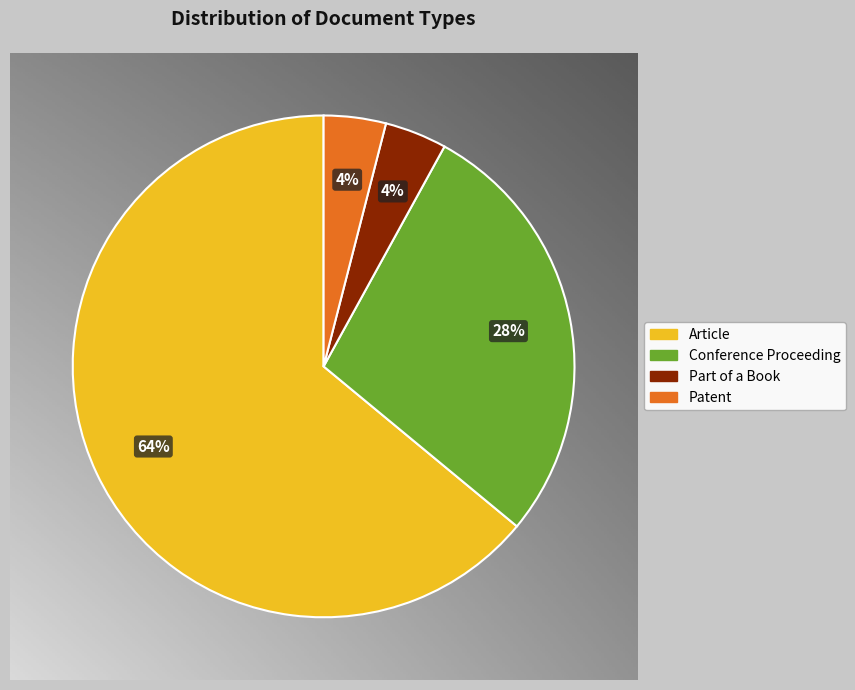

Rank the categories by value from highest to lowest.

Article, Conference Proceeding, Part of a Book, Patent